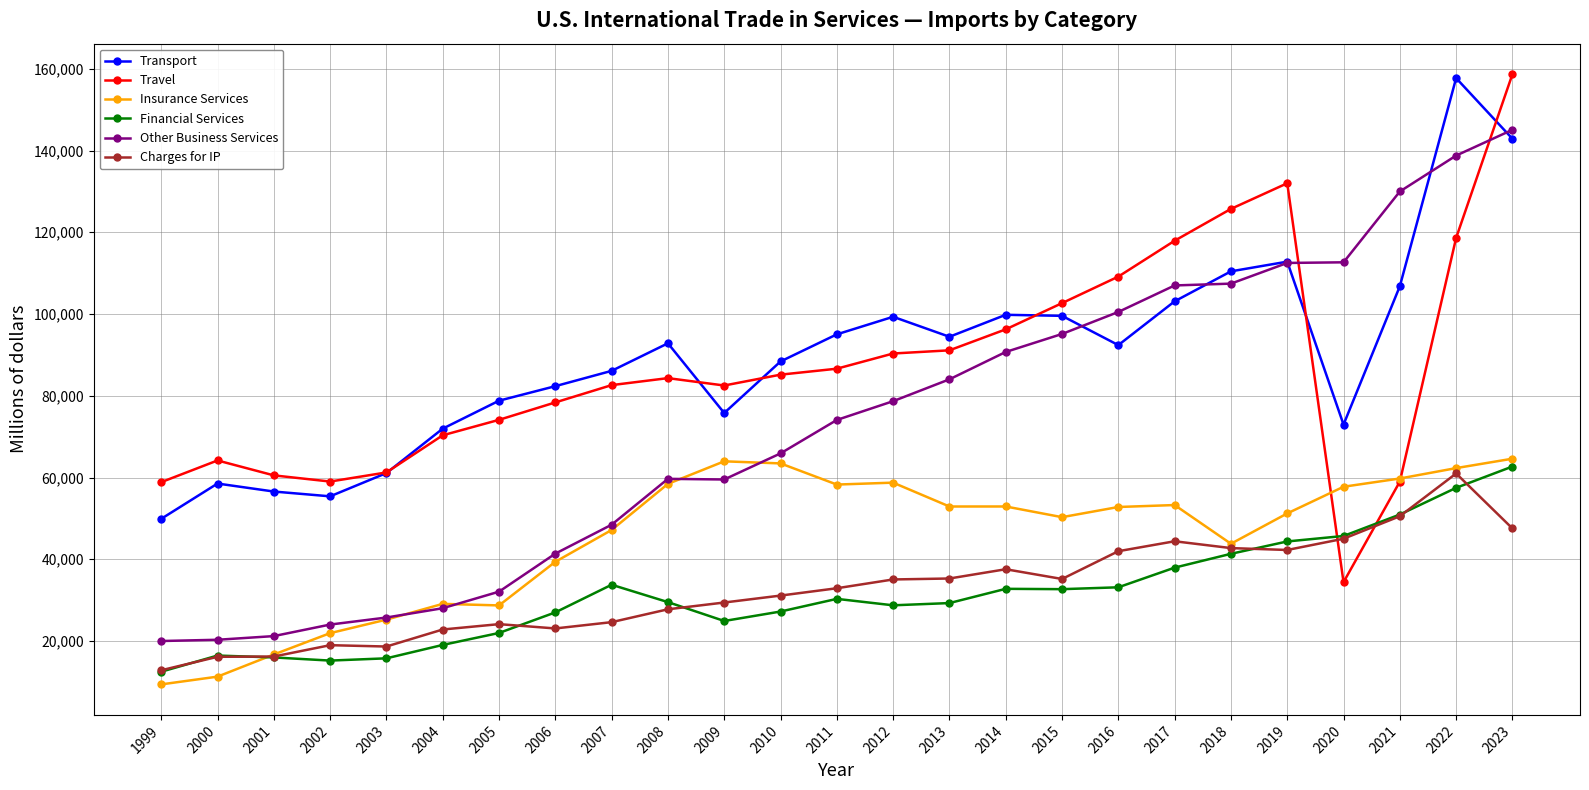

How many lines are shown in the chart?

6